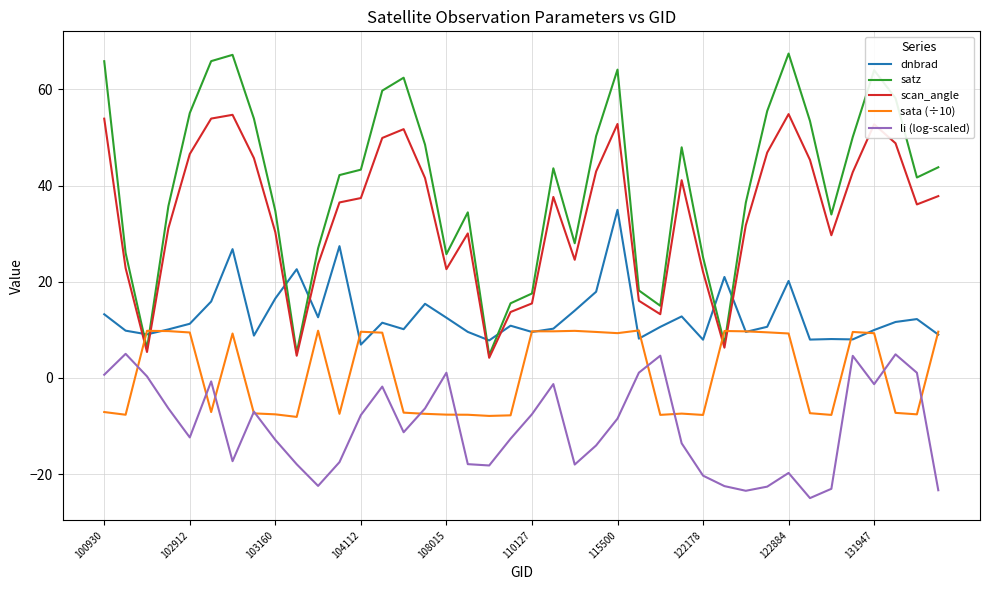

What is the difference between the second highest and minimum values in the li (log-scaled) series?

29.9